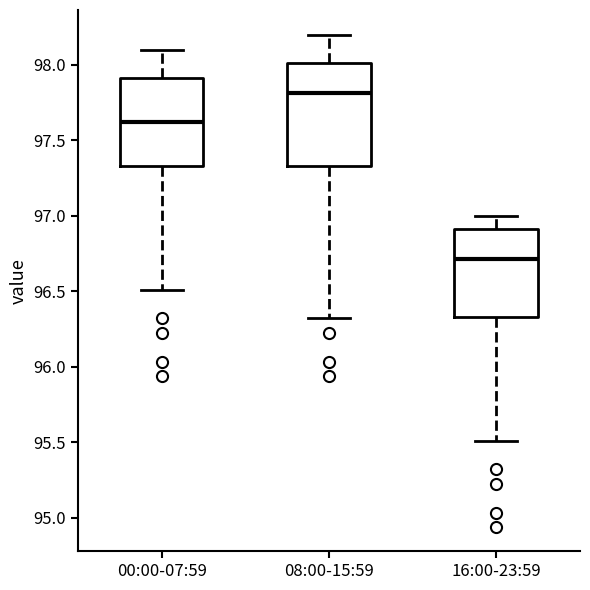

Which box's median line is the lowest?

16:00-23:59